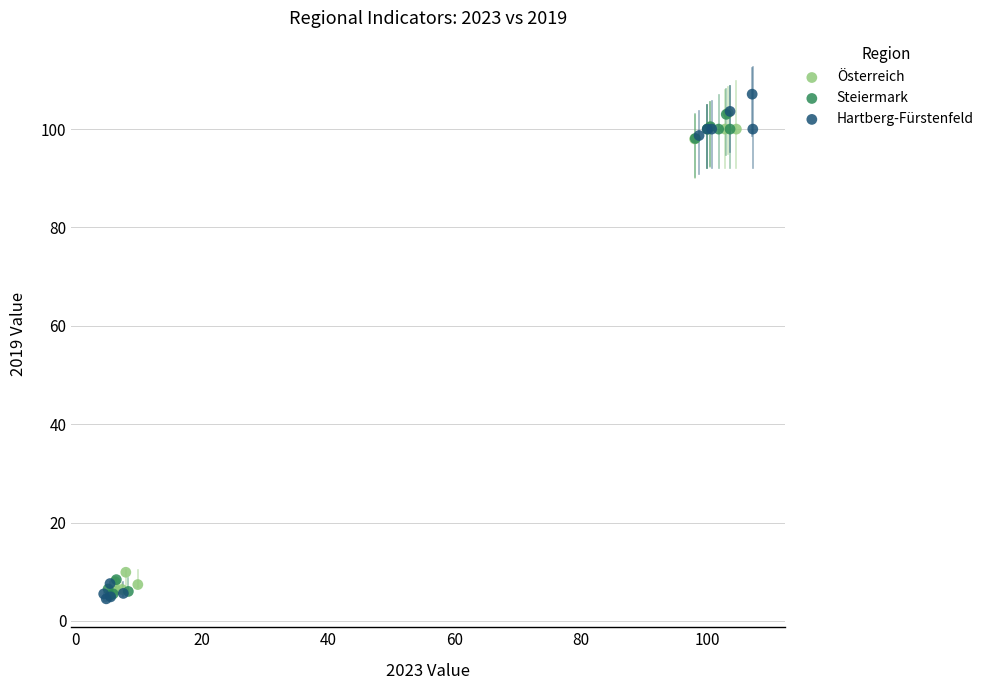

Which series has the widest spread of Y values?

Hartberg-Fürstenfeld